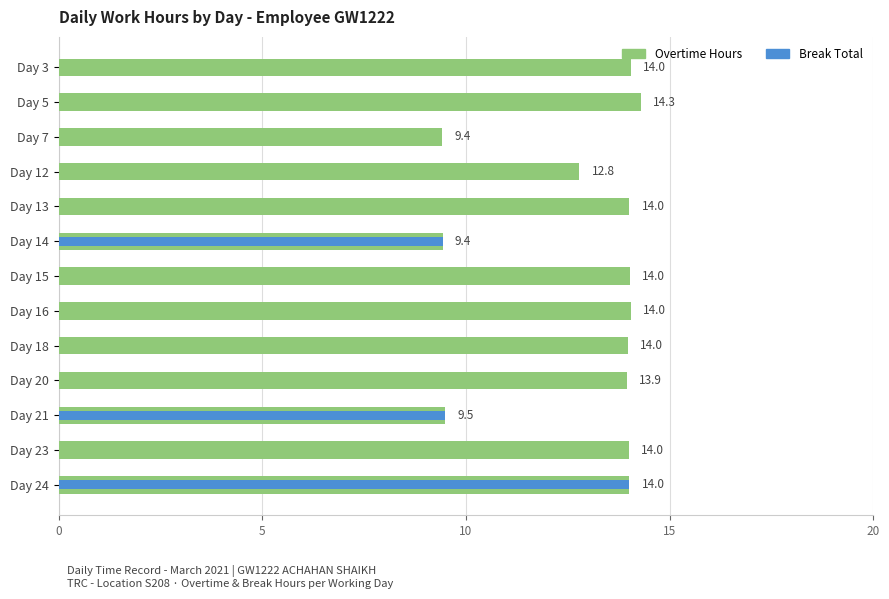

Between Day 7 and Day 15, which series saw the biggest shift?

Overtime Hours